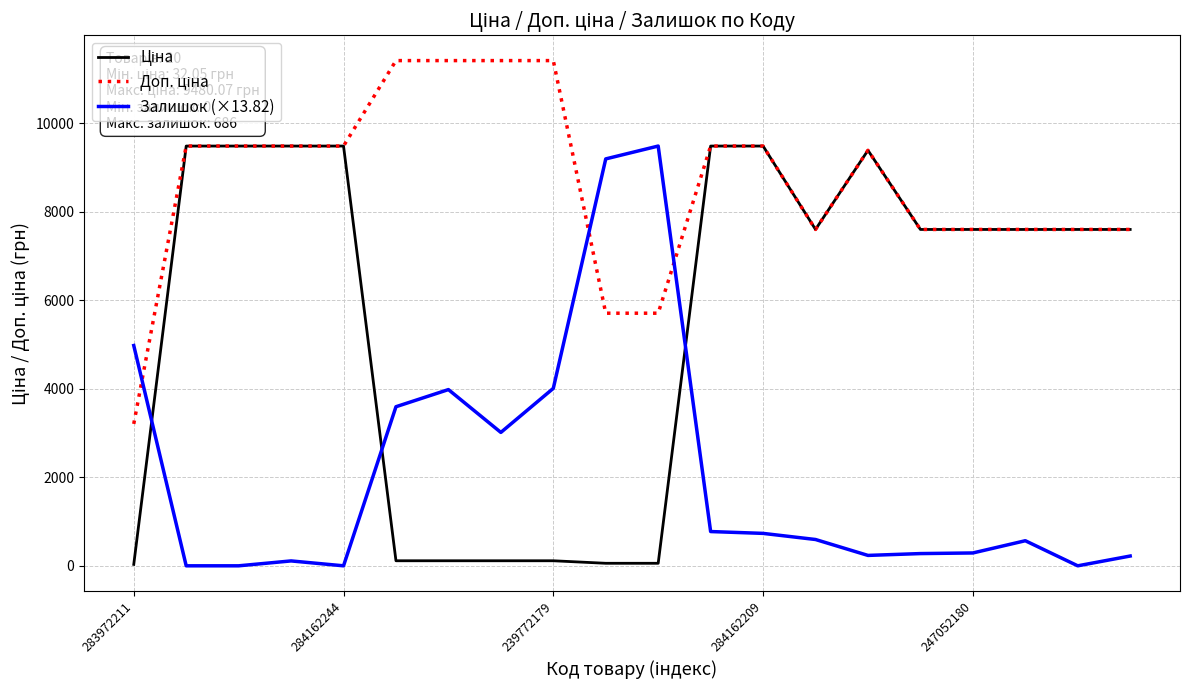

What is the maximum value shown in the chart?

11410.0